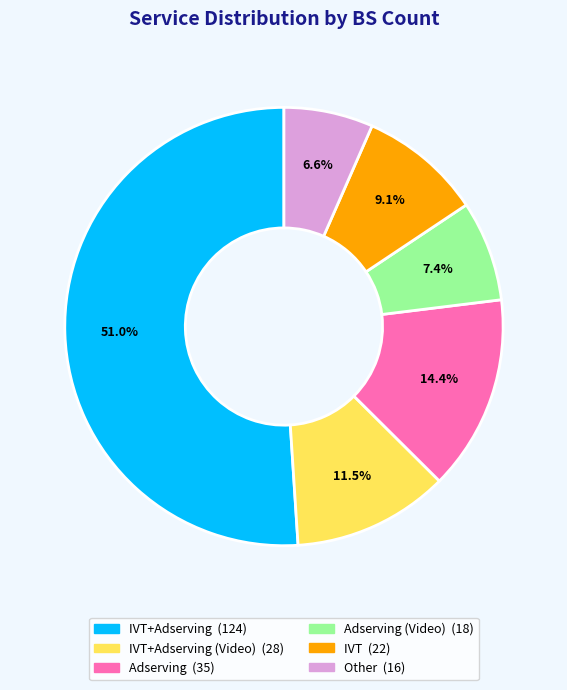

Is there any slice that represents more than half of the pie?

Yes